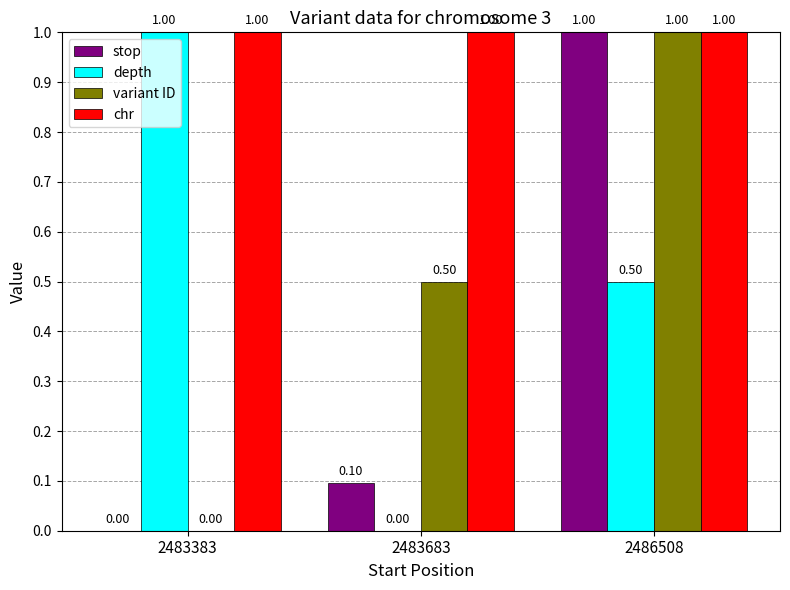

Between 2483683 and 2486508, which series saw the biggest shift?

stop